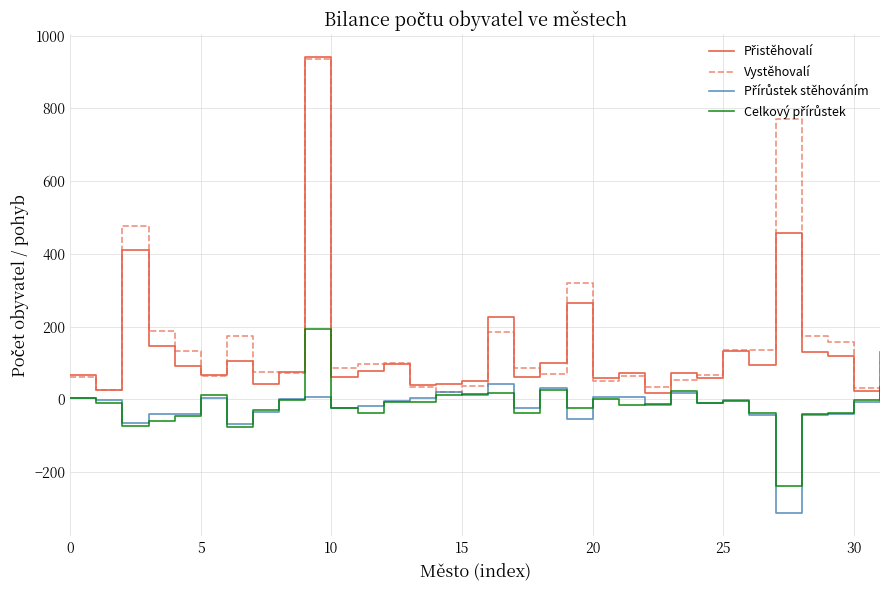

What is the greatest value displayed?

941